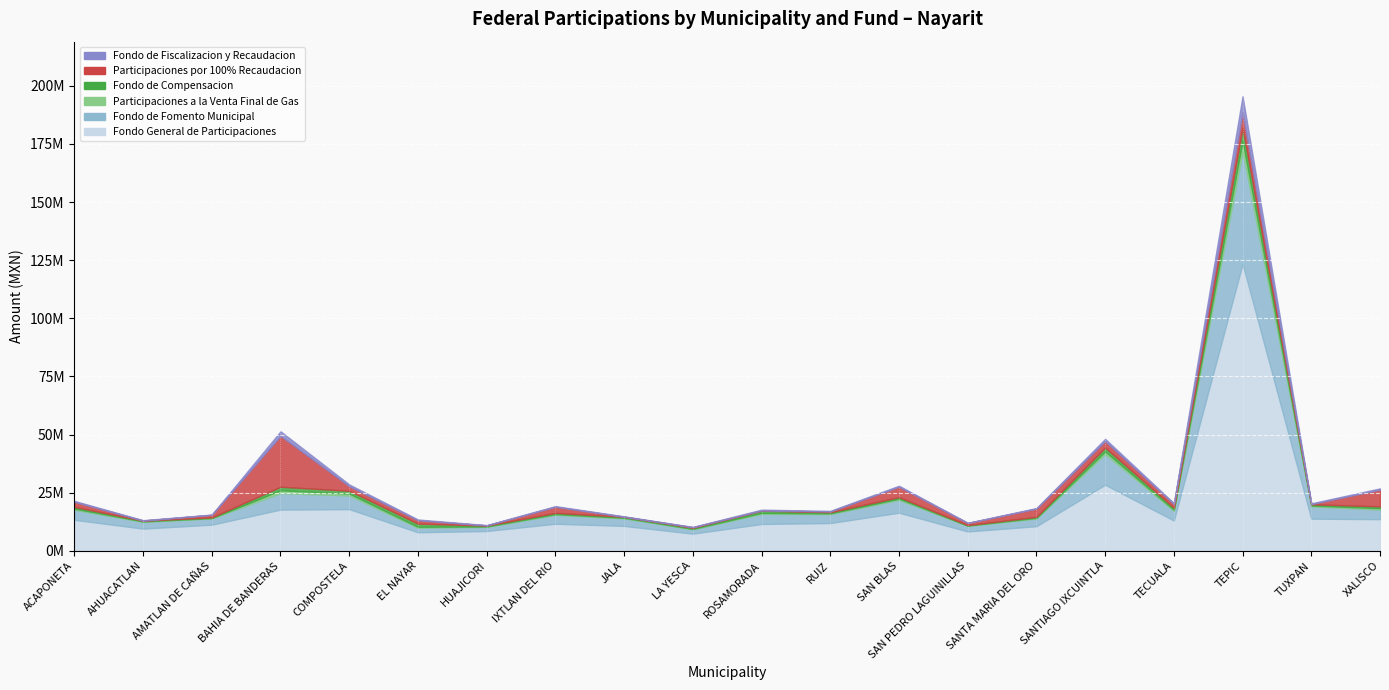

What is the minimum value for Fondo de Fomento Municipal?

1784204.2